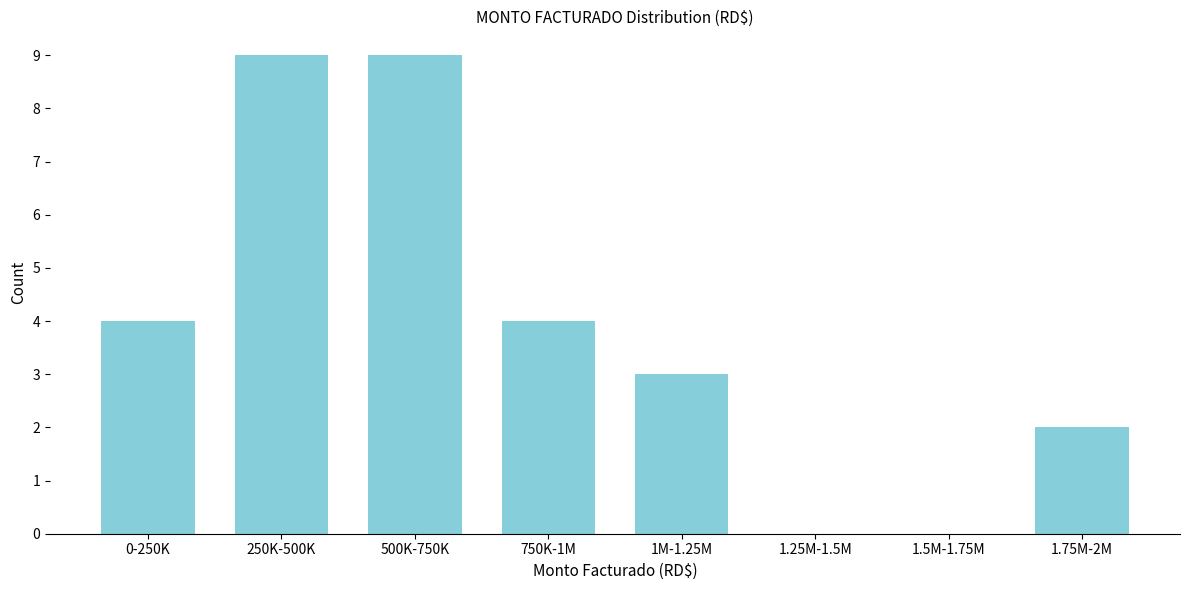

Reading right to left, extract all data points from this chart.

1.75M-2M=2	1.5M-1.75M=0	1.25M-1.5M=0	1M-1.25M=3	750K-1M=4	500K-750K=9	250K-500K=9	0-250K=4